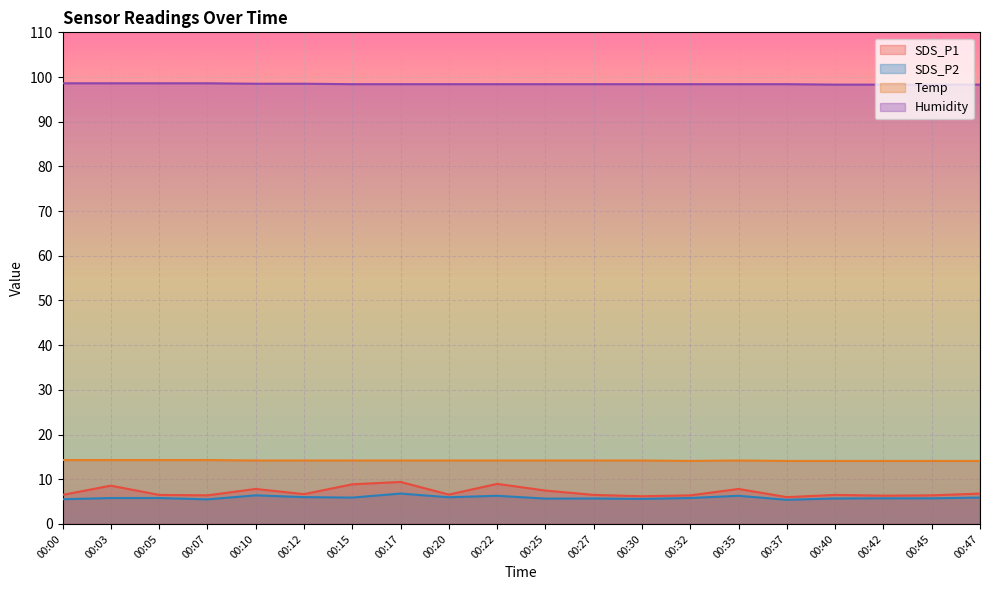

What is the approximate value of Temp at 00:07?

14.3